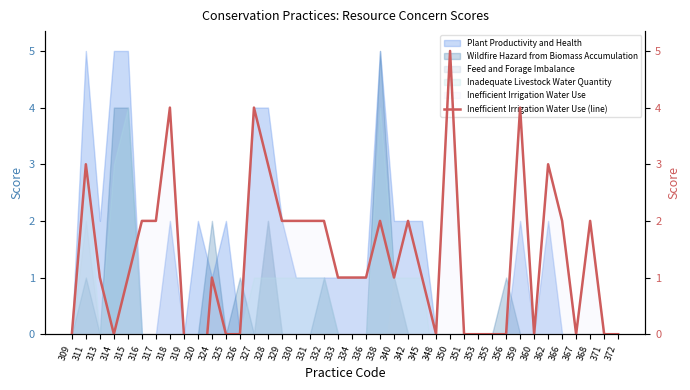

List the labels in order of value, largest first.

350, 318, 327, 359, 311, 328, 362, 316, 317, 329, 330, 331, 332, 338, 342, 366, 368, 313, 315, 324, 333, 334, 336, 340, 345, 309, 314, 319, 325, 326, 348, 351, 353, 355, 356, 360, 367, 371, 372, 320